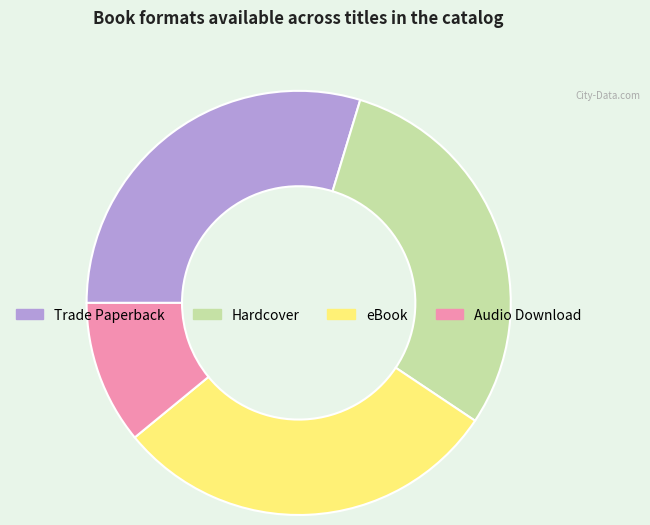

Is there any slice that represents more than half of the pie?

No